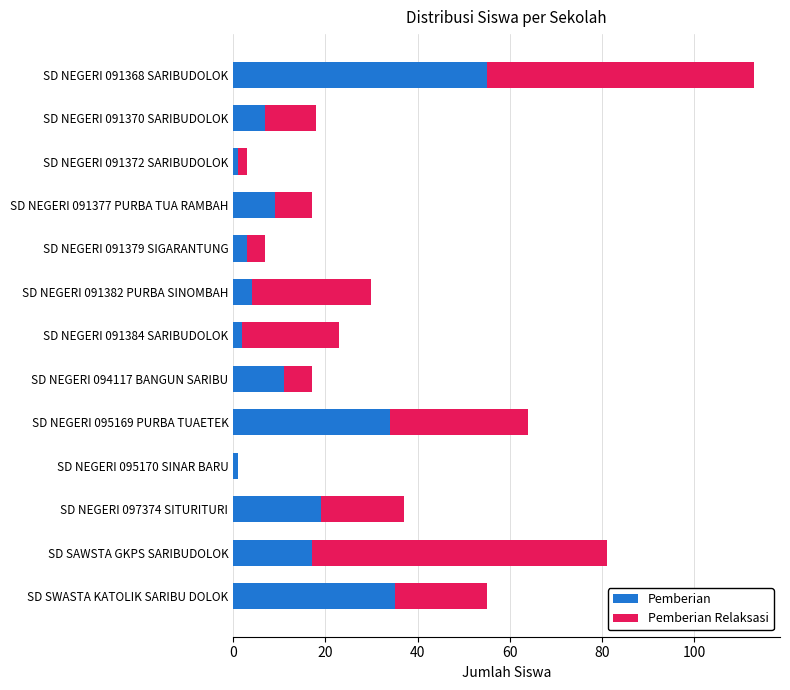

What is the approximate value of Pemberian at SD NEGERI 091382 PURBA SINOMBAH?

4